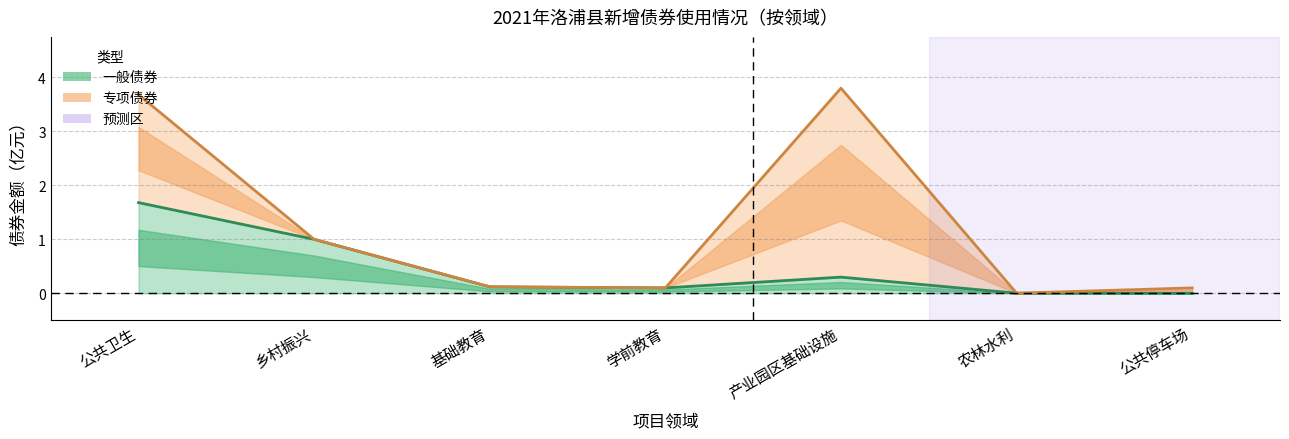

True or false: 一般债券 and 专项债券 intersect in this chart.

False